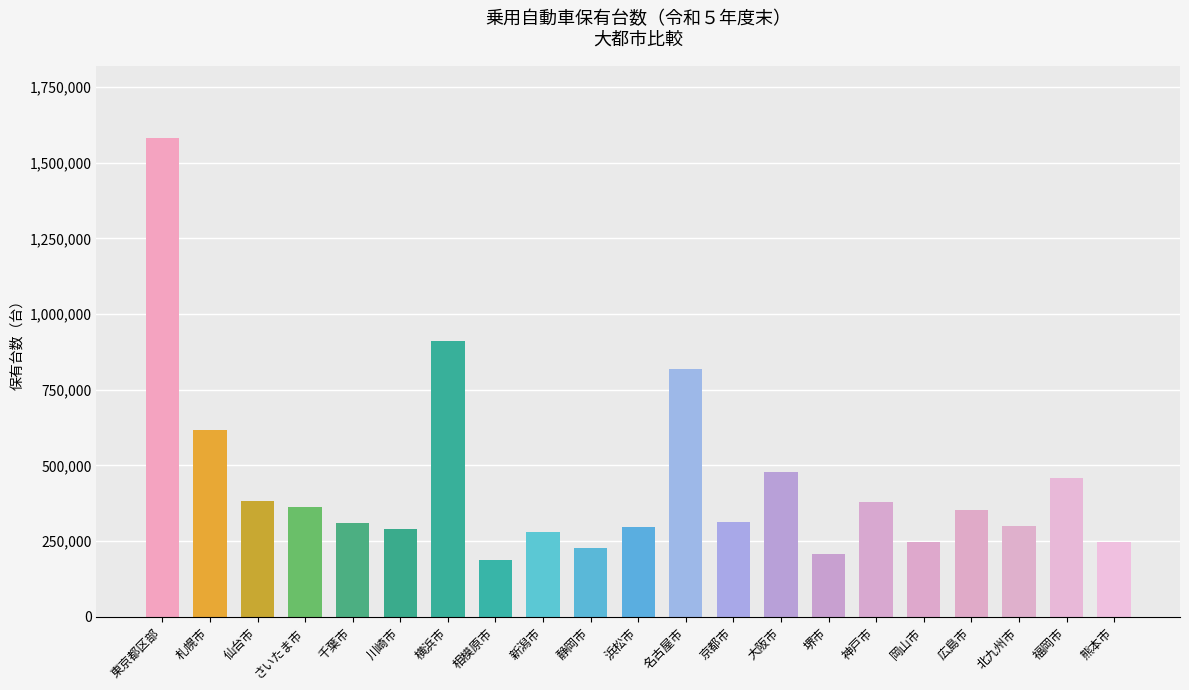

The value at 福岡市 is 458056. True or false?

True